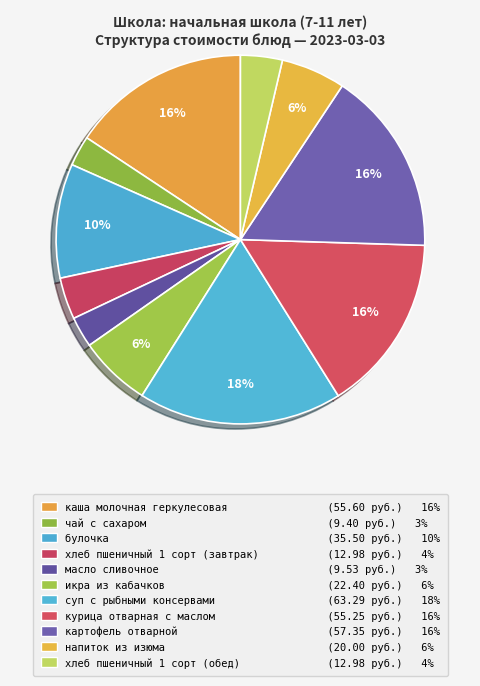

What percentage is the напиток из изюма slice, to the nearest percent?

6%